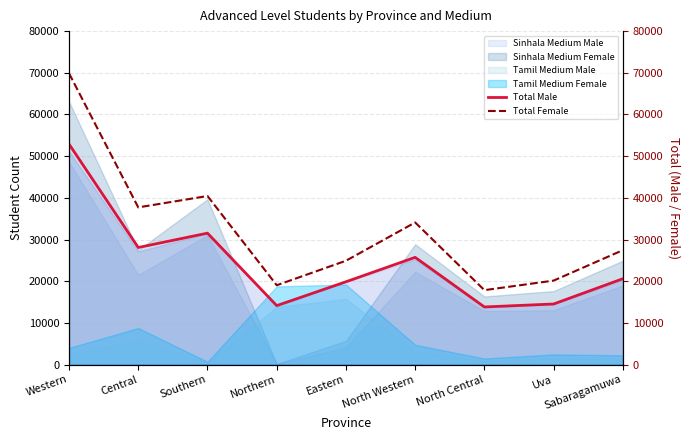

Which series has the largest total across all categories?

Total Female